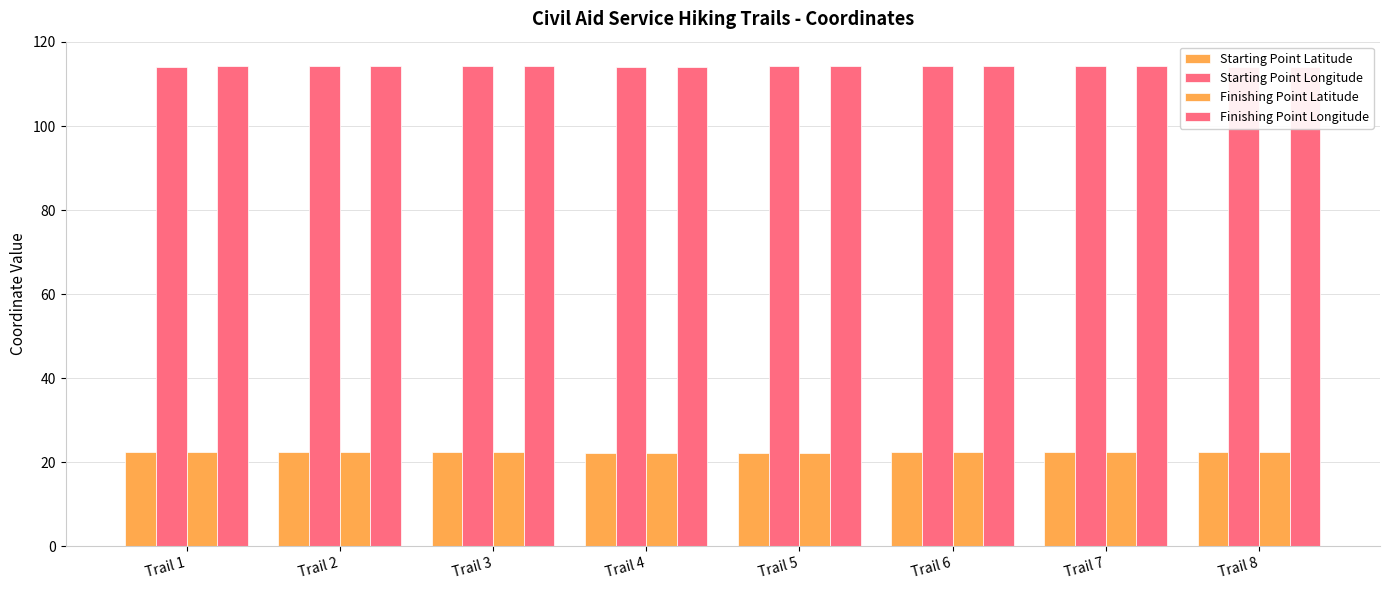

List the labels in order of Finishing Point Longitude value, smallest first.

Trail 8, Trail 4, Trail 1, Trail 2, Trail 6, Trail 7, Trail 5, Trail 3